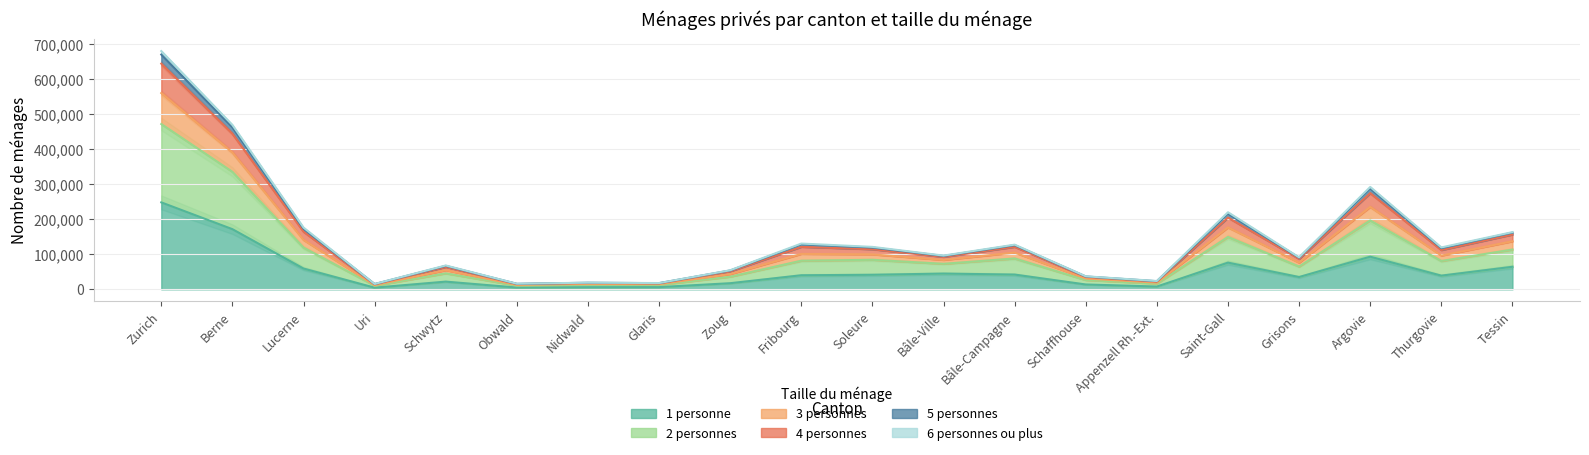

Where does the 6 personnes ou plus series first go above 80934?

Zurich